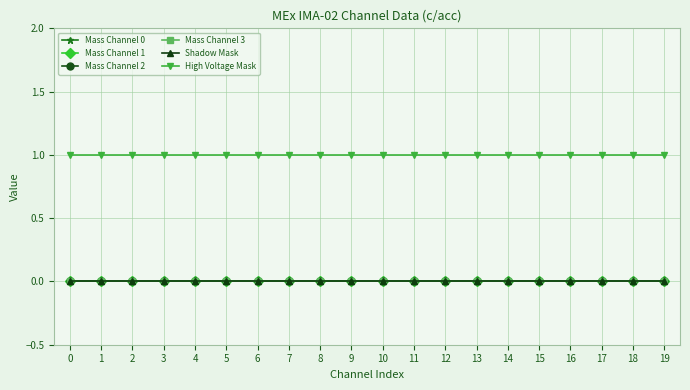

At 3, list the series in order from smallest to largest.

Mass Channel 0, Mass Channel 1, Mass Channel 2, Mass Channel 3, Shadow Mask, High Voltage Mask